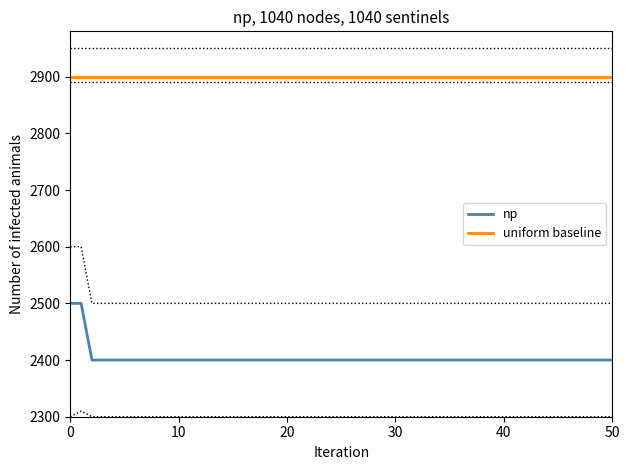

What is the highest value of the uniform baseline series?

2900